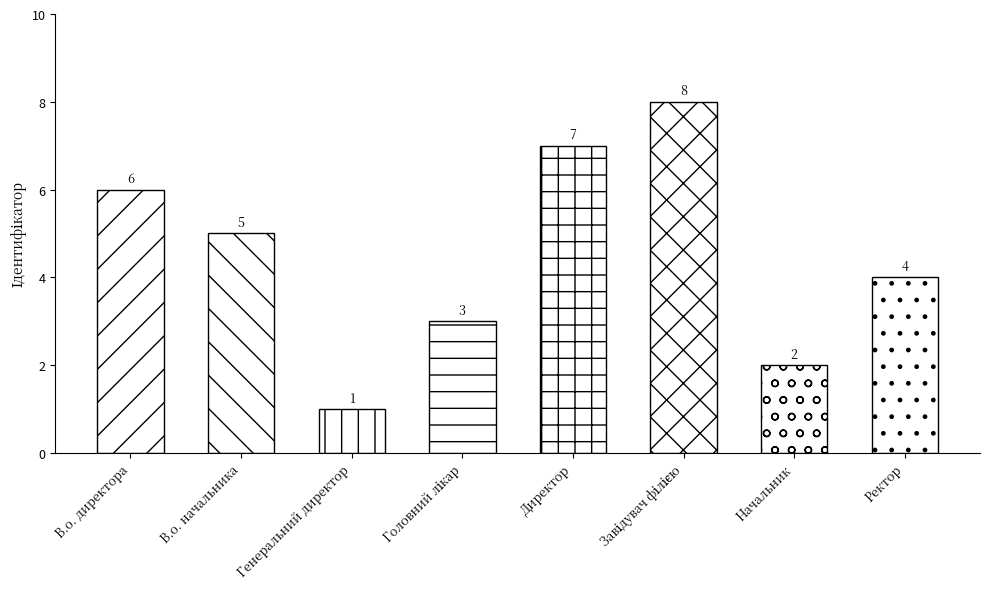

The value at Ректор is 4. True or false?

True